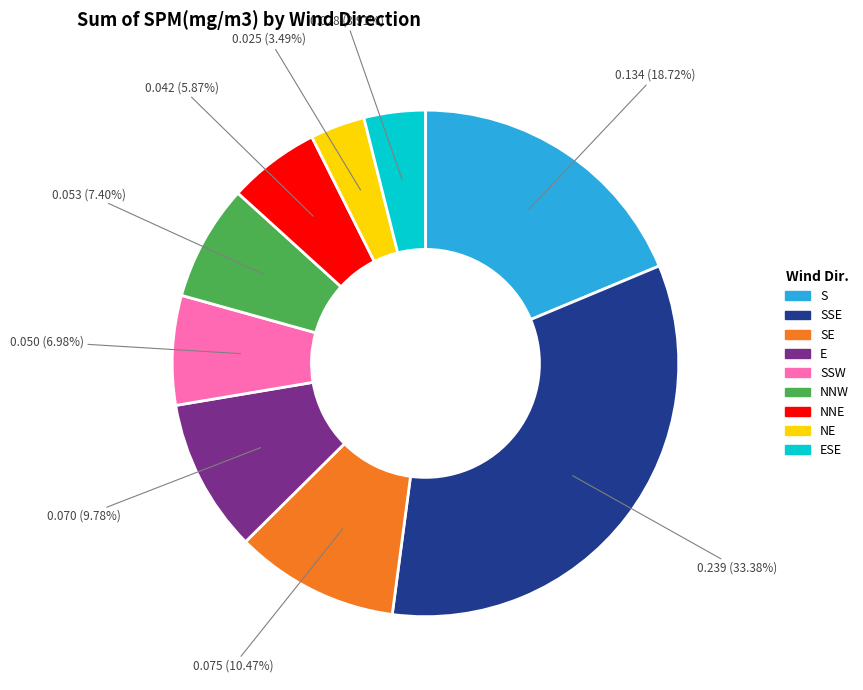

Is there a majority slice in this chart?

No